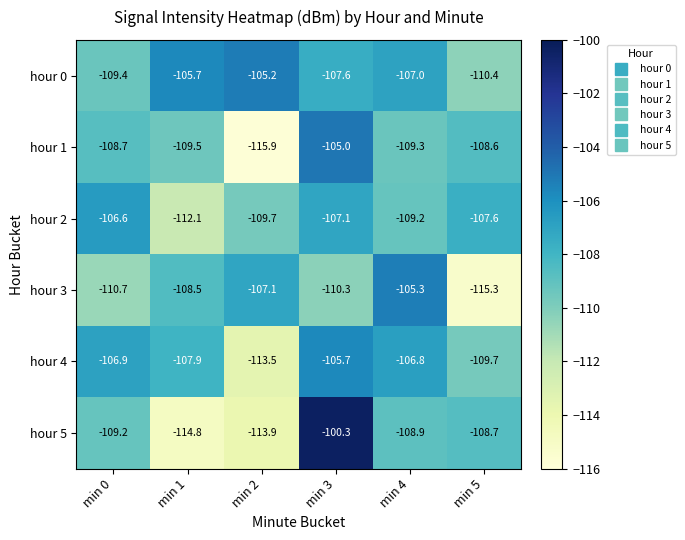

How many data points in hour 3 are above -108?

2